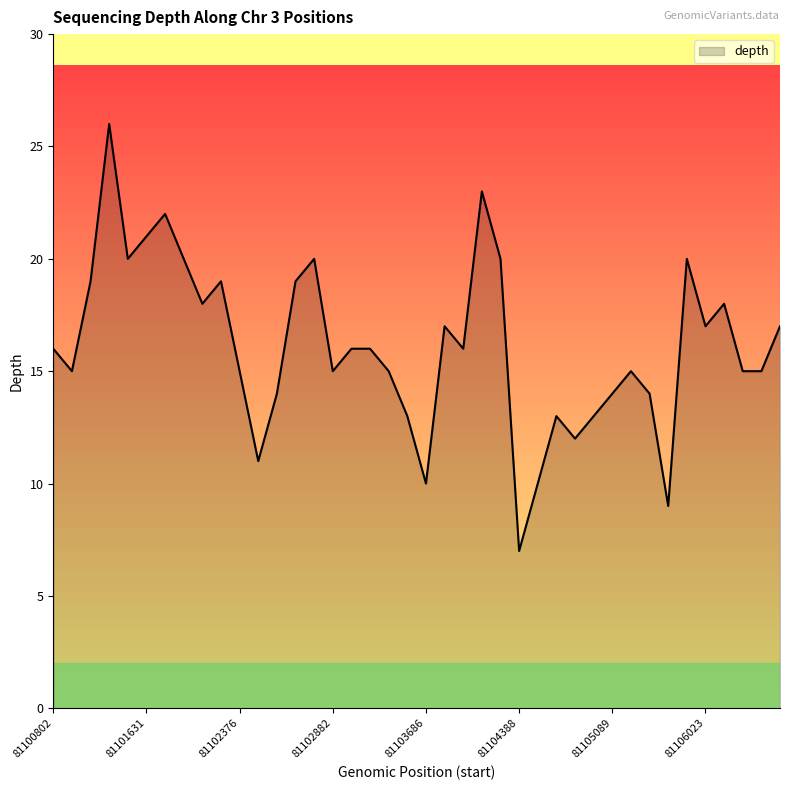

What is the difference between the second highest and minimum values?

16